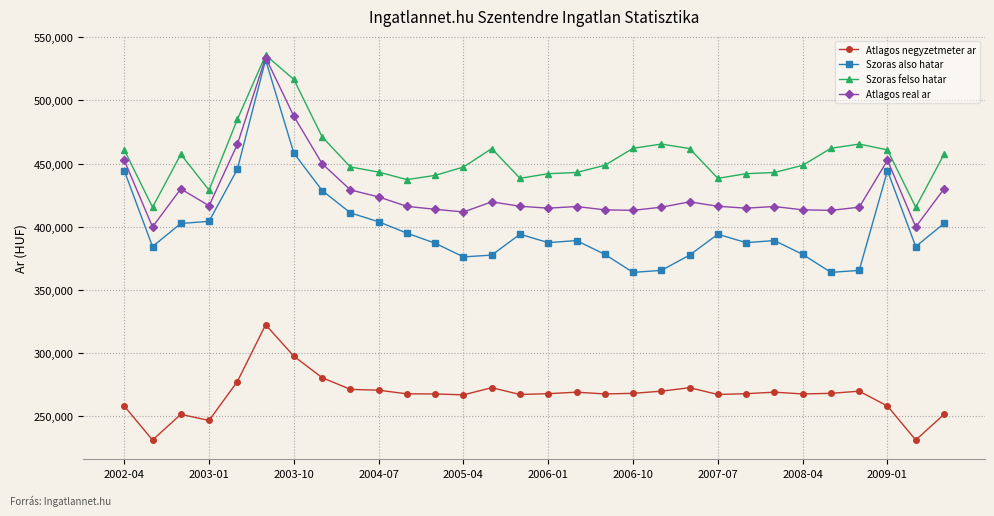

How many lines are shown in the chart?

4